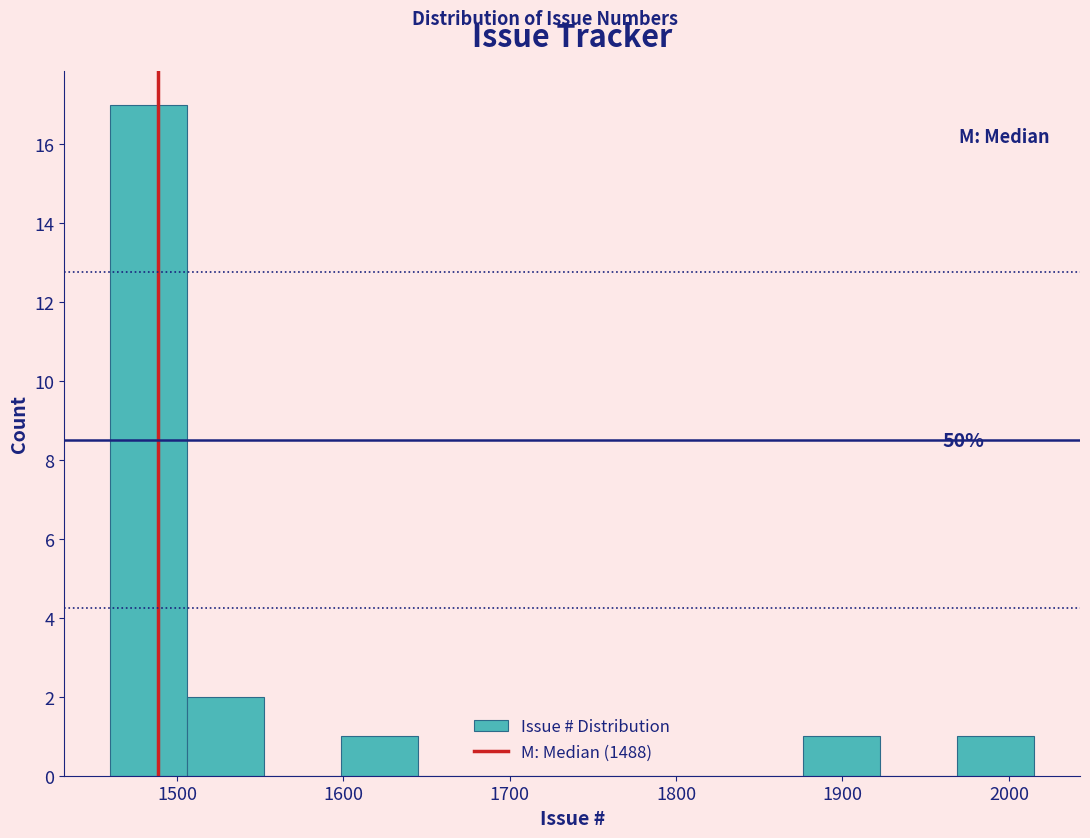

Over which range of the x-axis is the bar tallest?

1460 to 1510